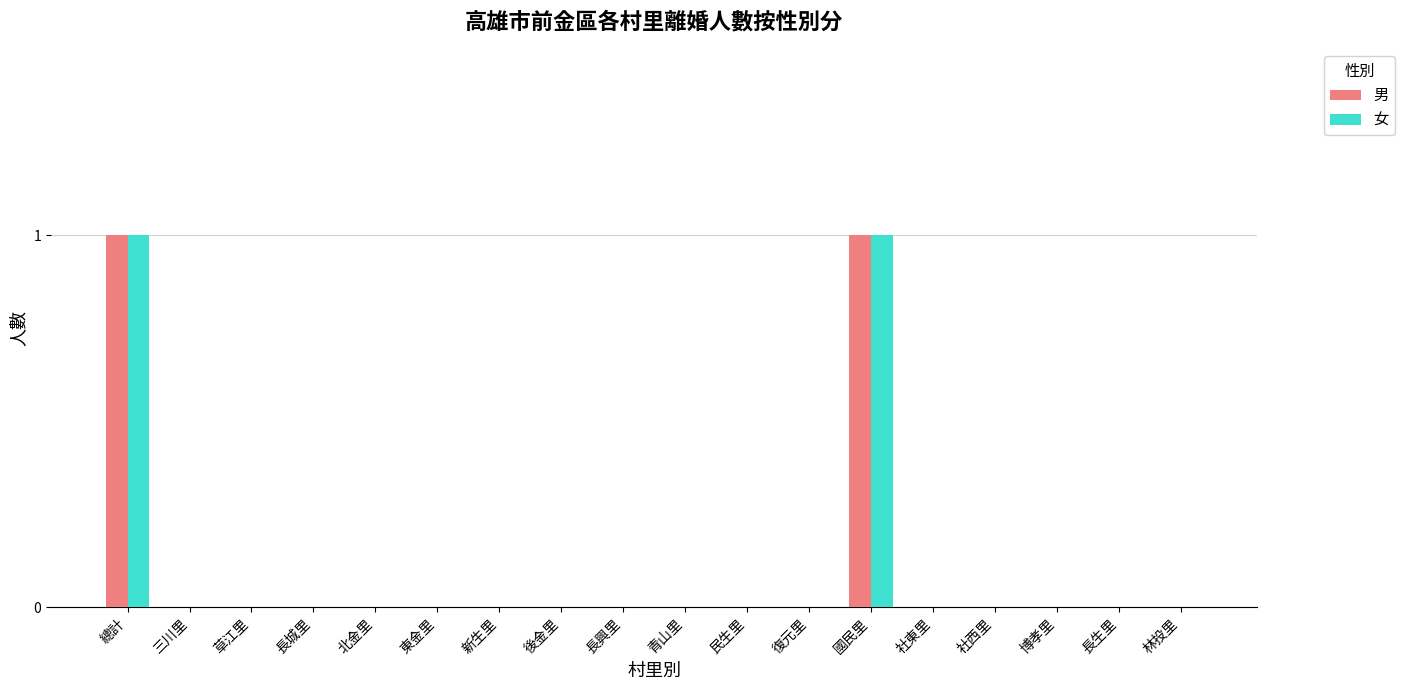

Reading right to left, what are all the values shown in this chart?

男: 林投里=0	長生里=0	博孝里=0	社西里=0	社東里=0	國民里=1	復元里=0	民生里=0	青山里=0	長興里=0	後金里=0	新生里=0	東金里=0	北金里=0	長城里=0	草江里=0	三川里=0	總計=1
女: 林投里=0	長生里=0	博孝里=0	社西里=0	社東里=0	國民里=1	復元里=0	民生里=0	青山里=0	長興里=0	後金里=0	新生里=0	東金里=0	北金里=0	長城里=0	草江里=0	三川里=0	總計=1